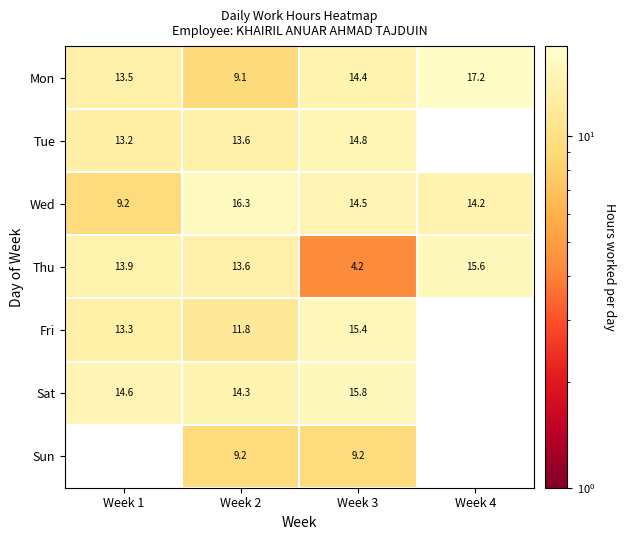

At which category is the sum across all series the highest?

Week 3